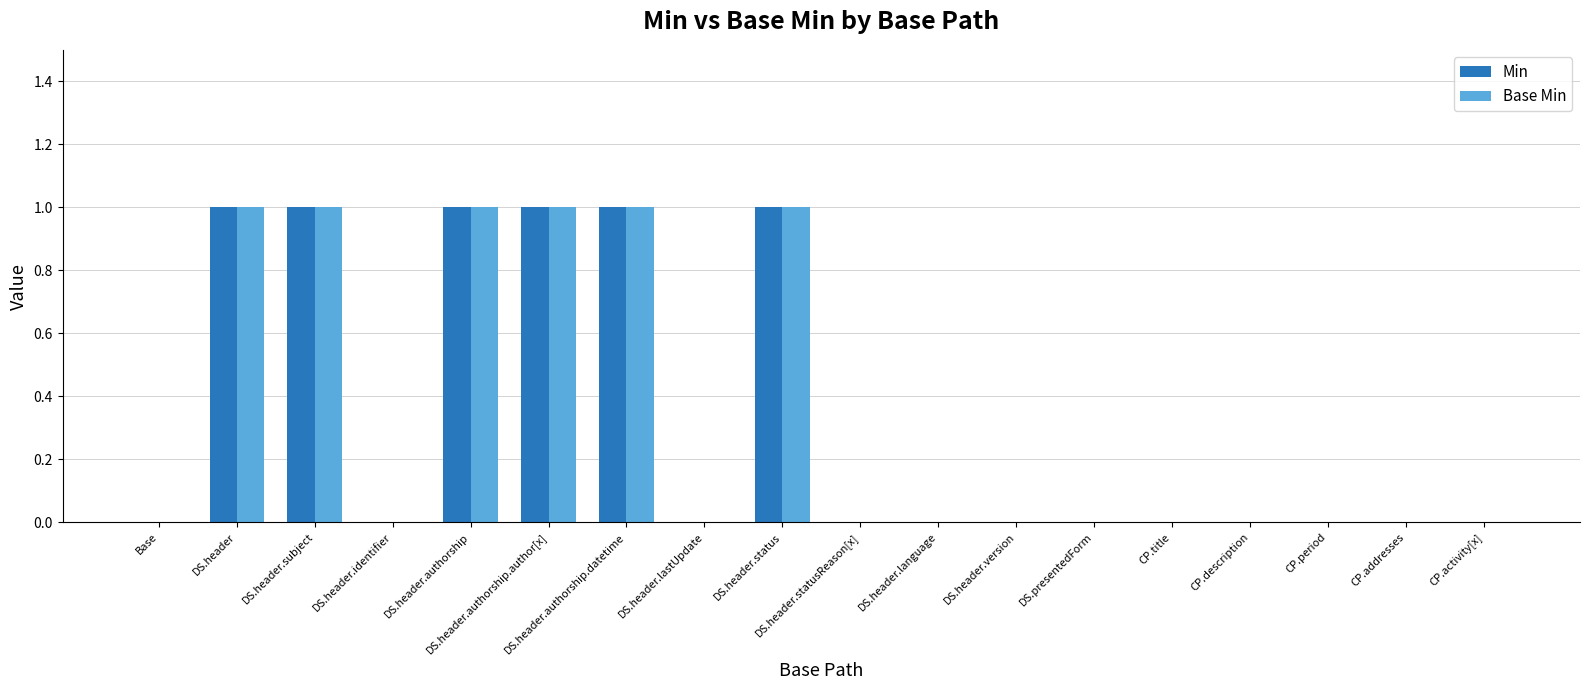

The value of Base Min at DS.presentedForm is 0. True or false?

True